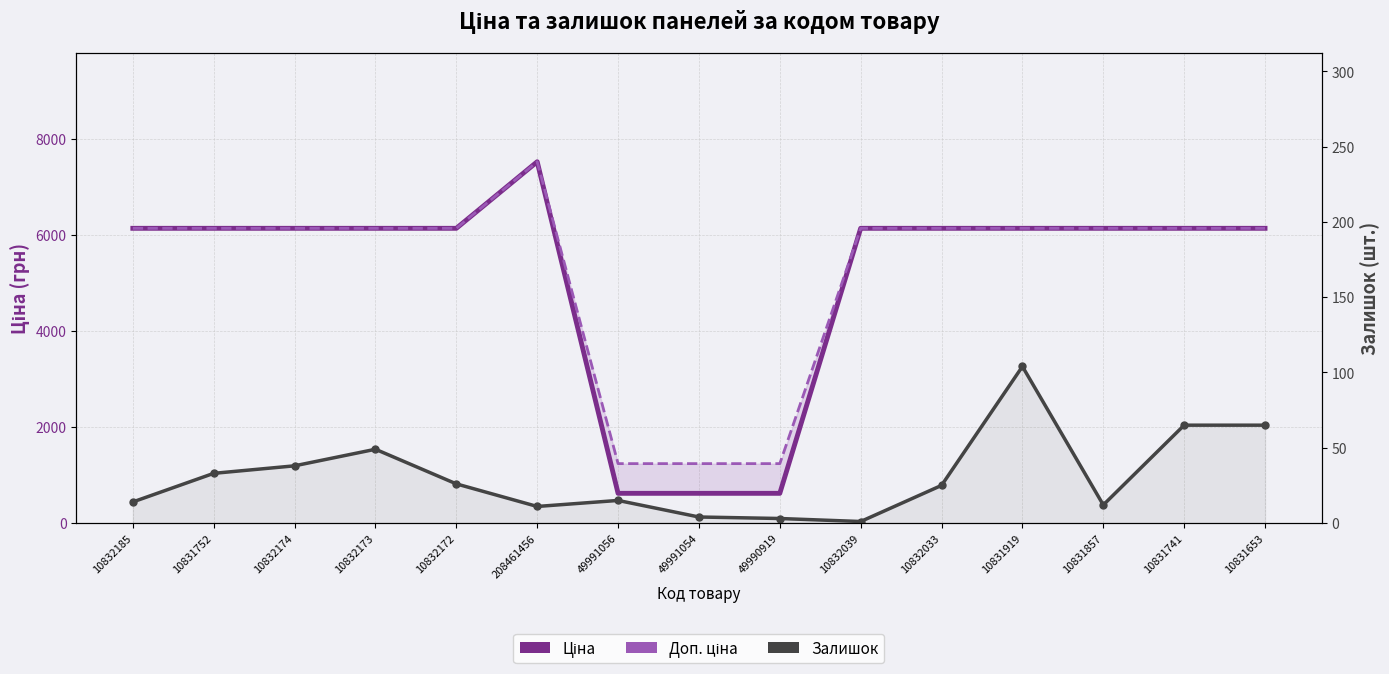

List the series in order of their peak value, highest first.

Ціна, Доп. ціна, Залишок